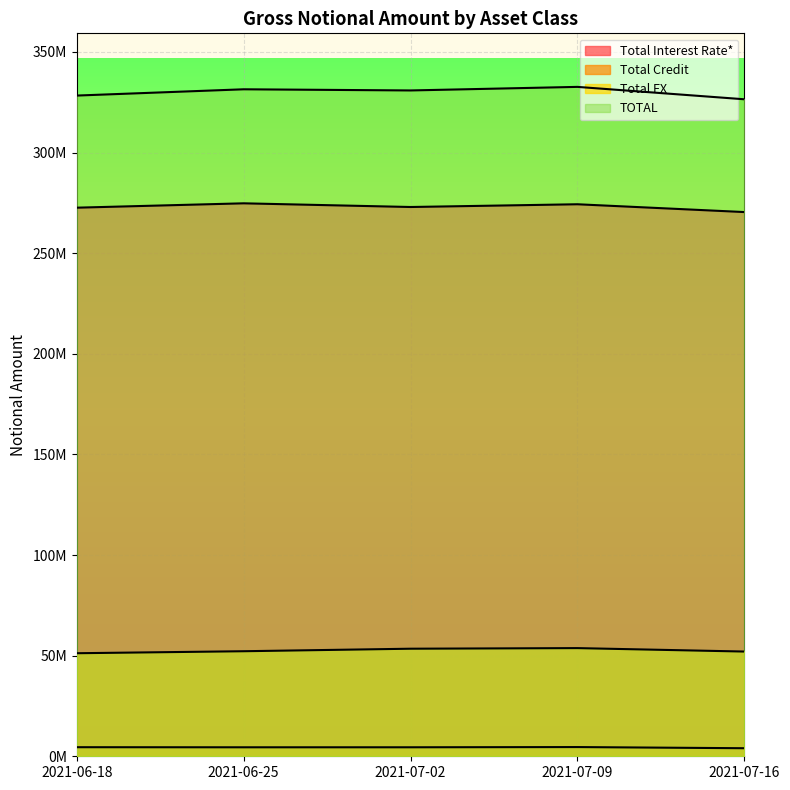

What is the maximum value shown in the chart?

332655850